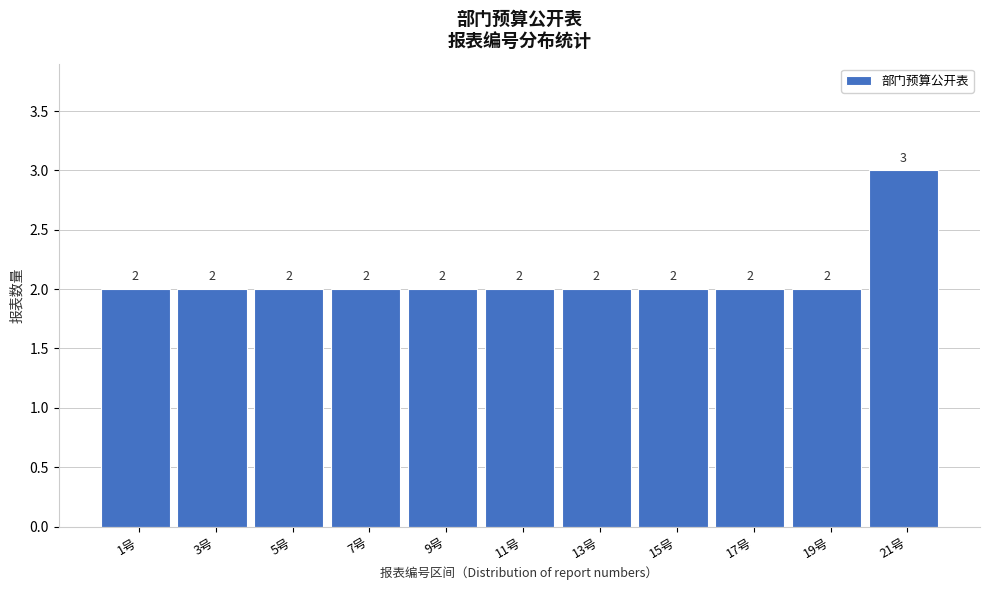

Reading left to right, what are all the values shown in this chart?

2	2	2	2	2	2	2	2	2	2	3